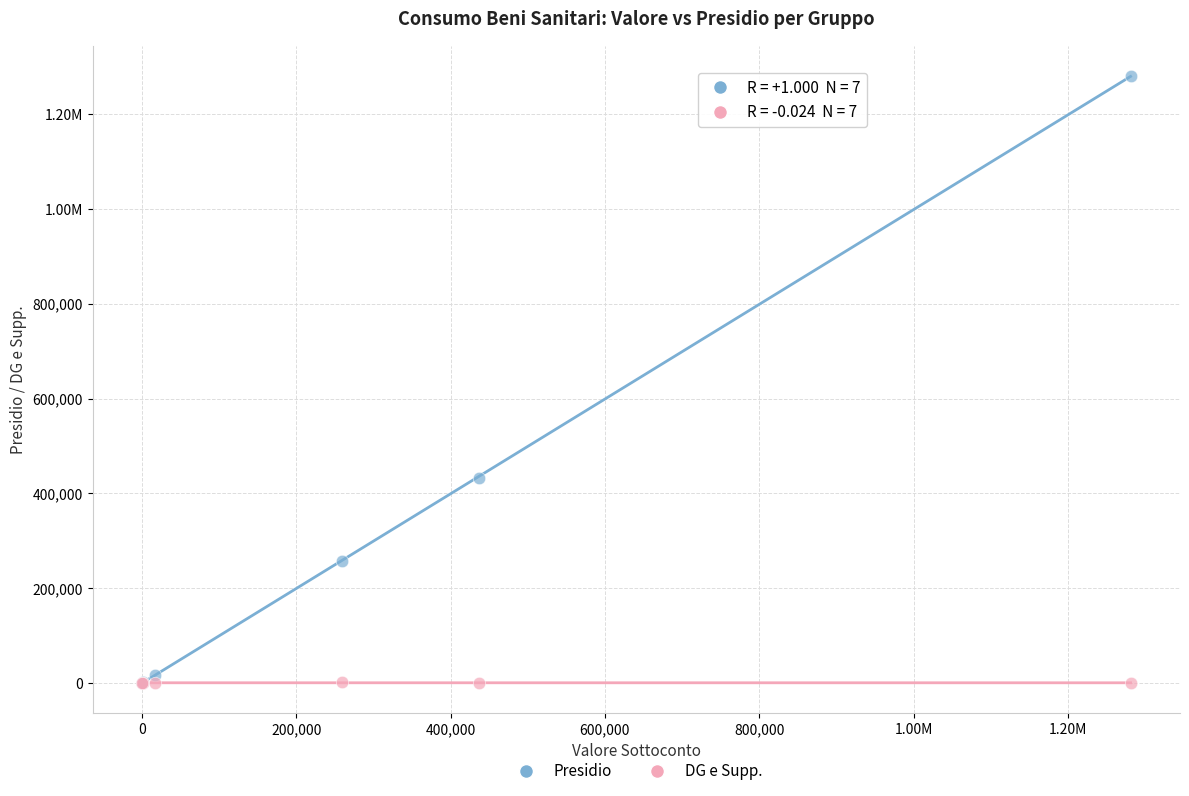

What are all the series names shown in the legend?

Presidio, DG e Supp.